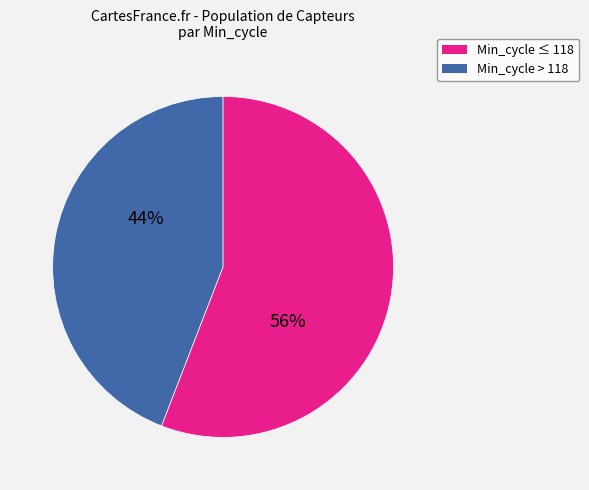

To the nearest percent, what is the average slice percentage?

50%